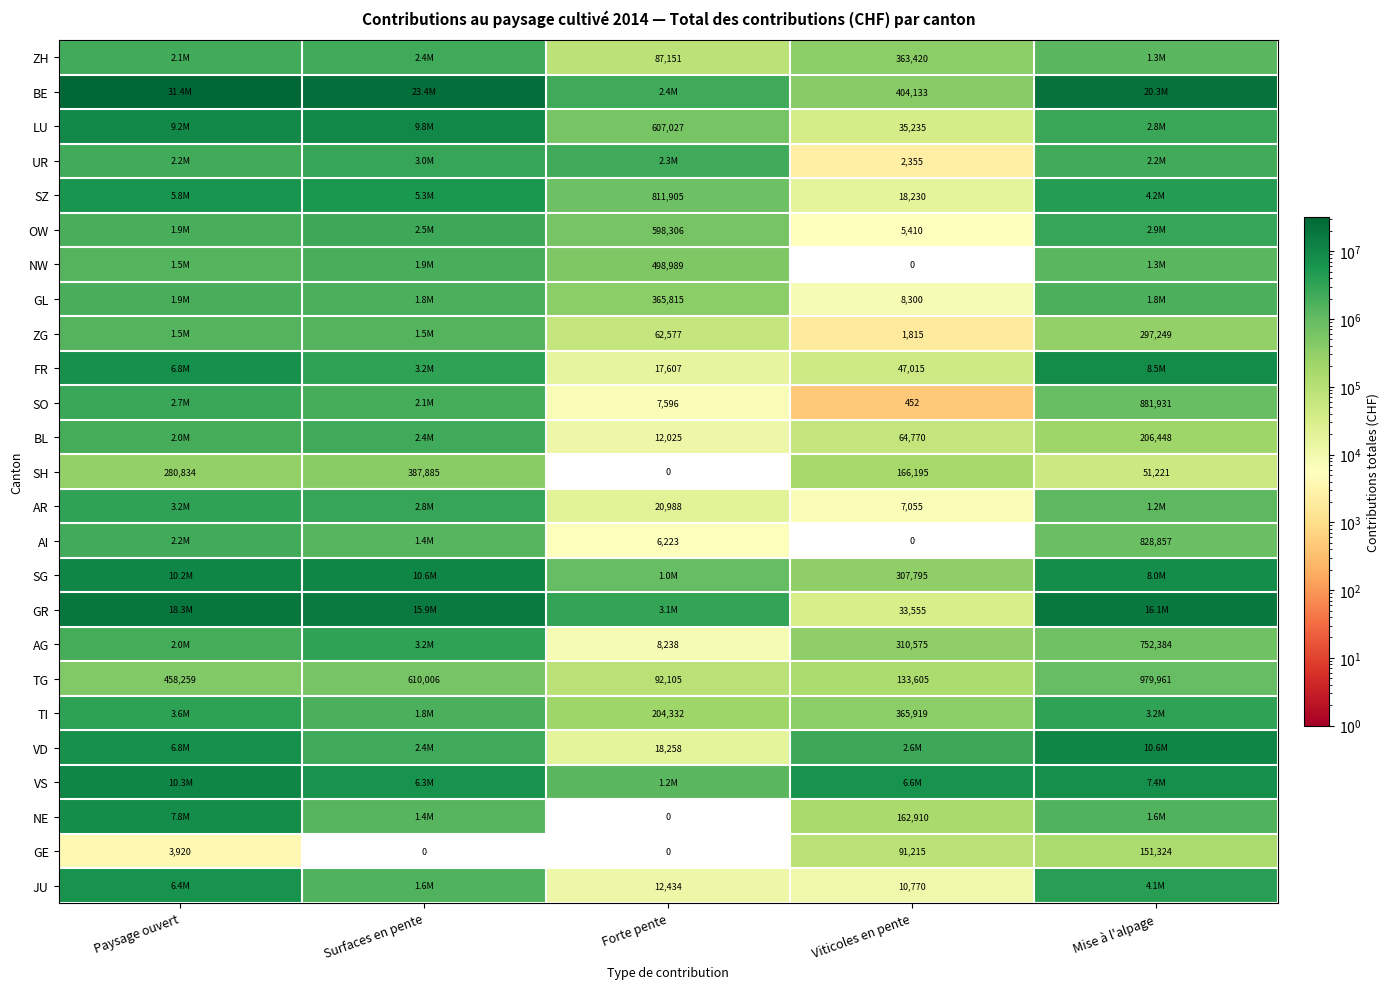

At which label does SH first exceed 166195?

Paysage ouvert